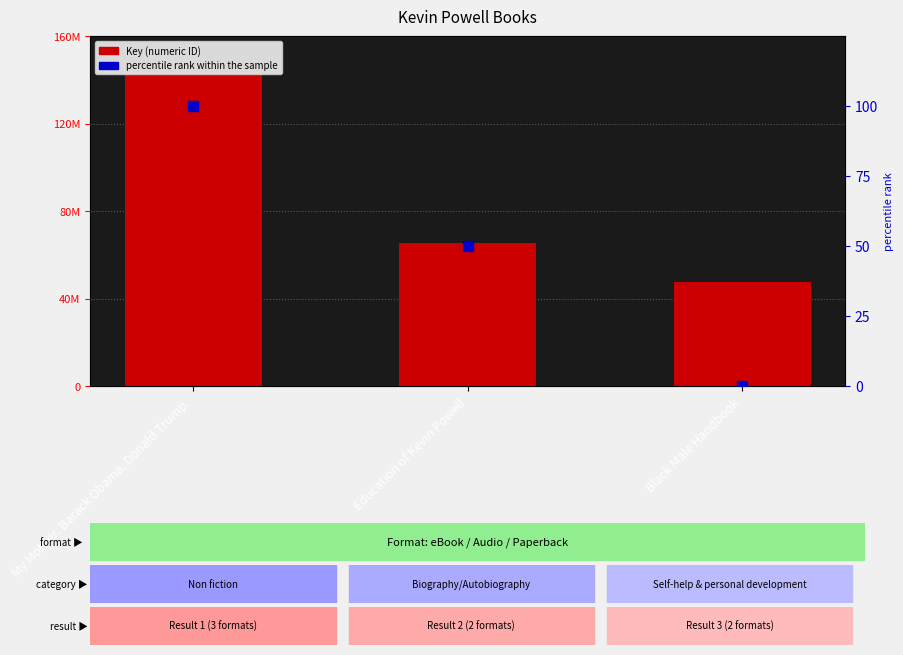

At which category is the sum across all series the highest?

My Mother. Barack Obama. Donald Trump.